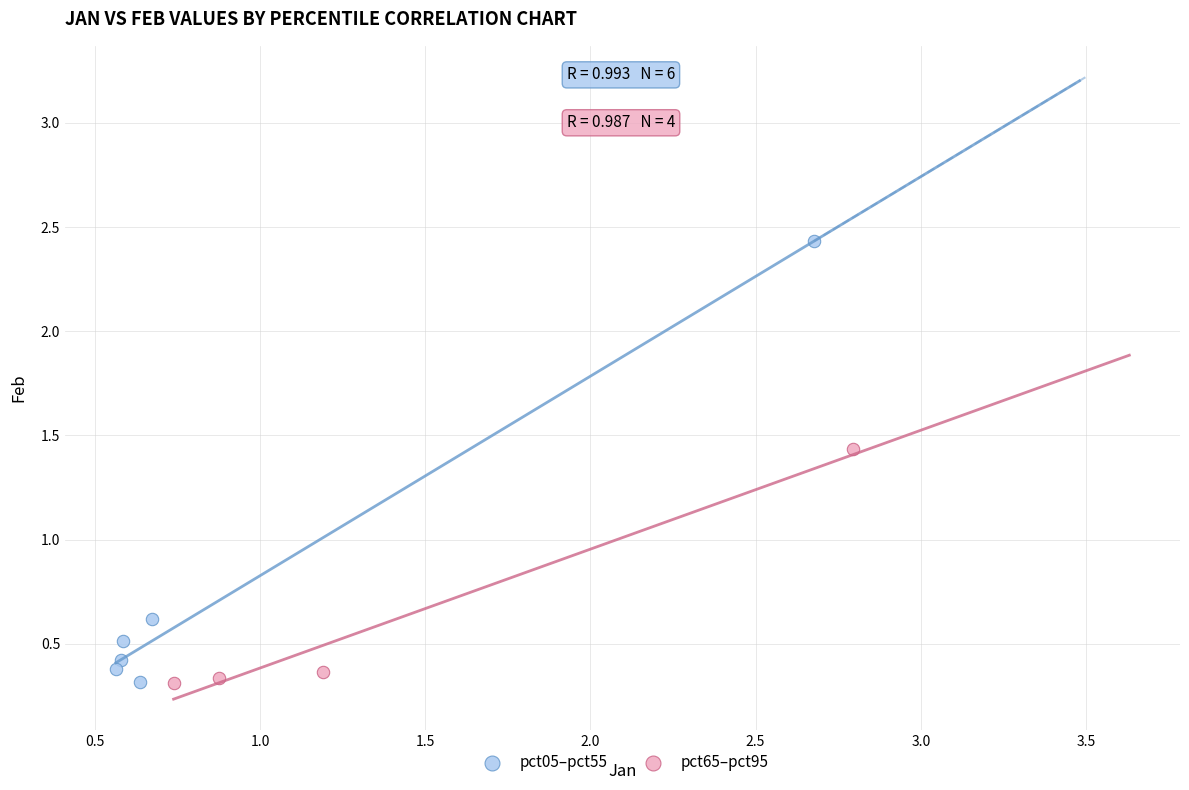

Which series has the widest spread of Y values?

pct05–pct55